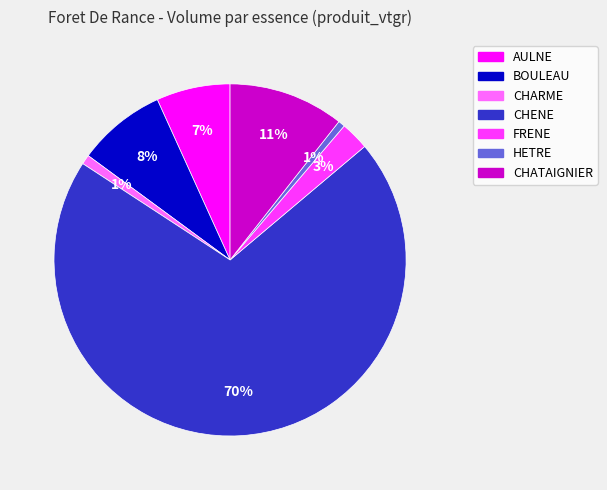

Is CHENE the majority of the pie?

Yes